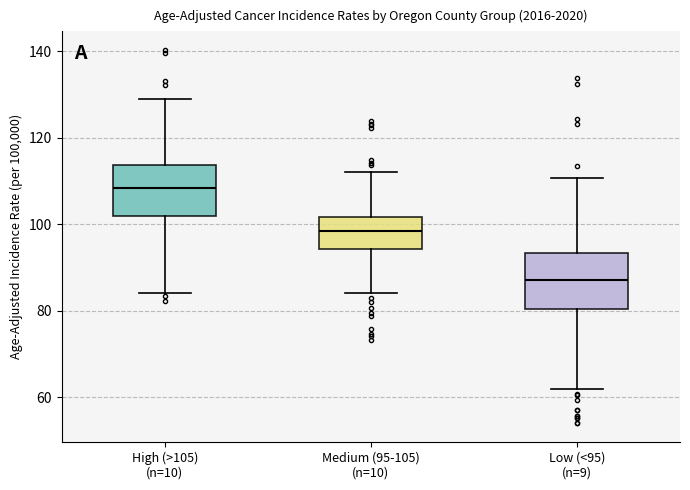

Which box has the highest median line?

High (>105) (n=10)